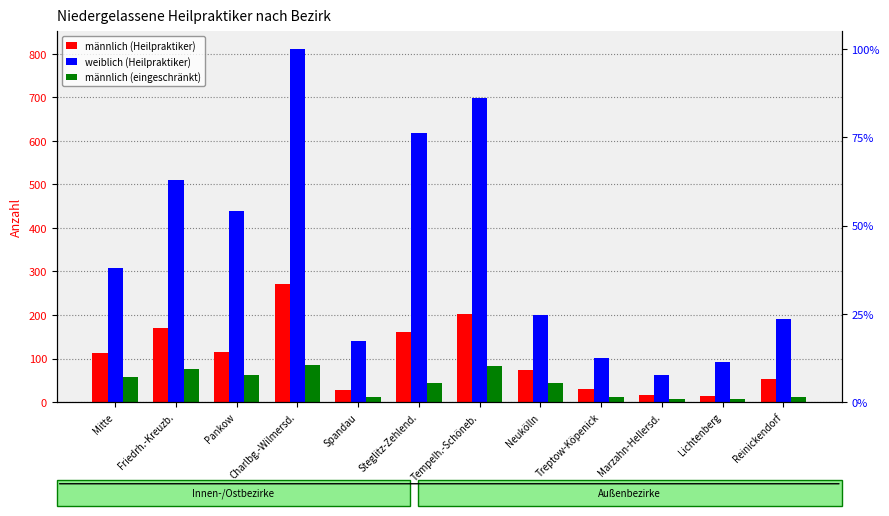

What is the minimum value shown in the chart?

7